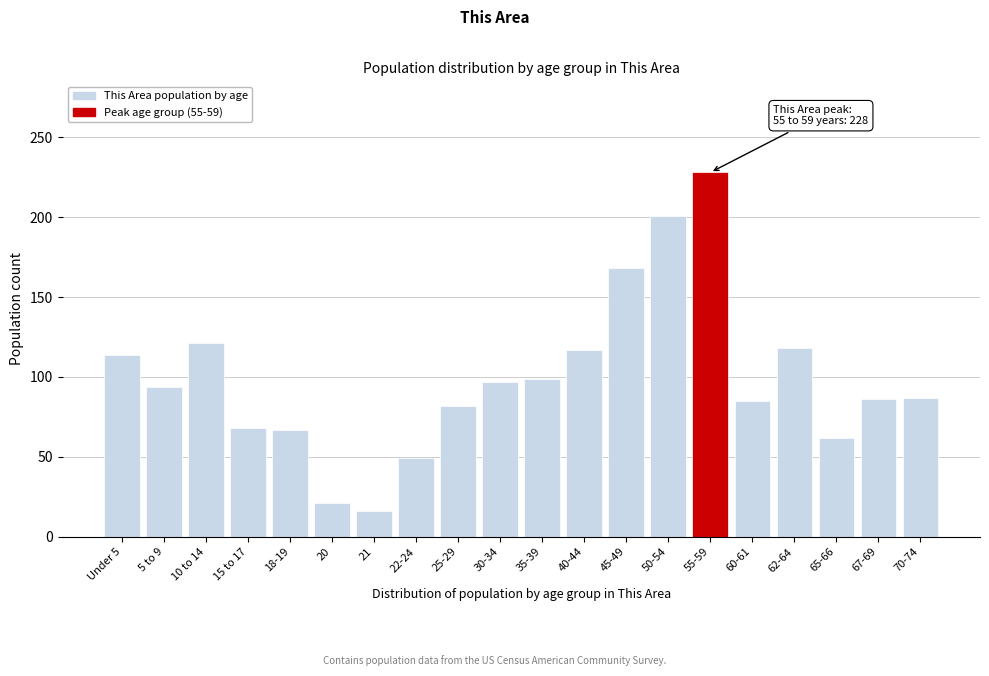

True or false: the data shows 94 at 5 to 9.

True